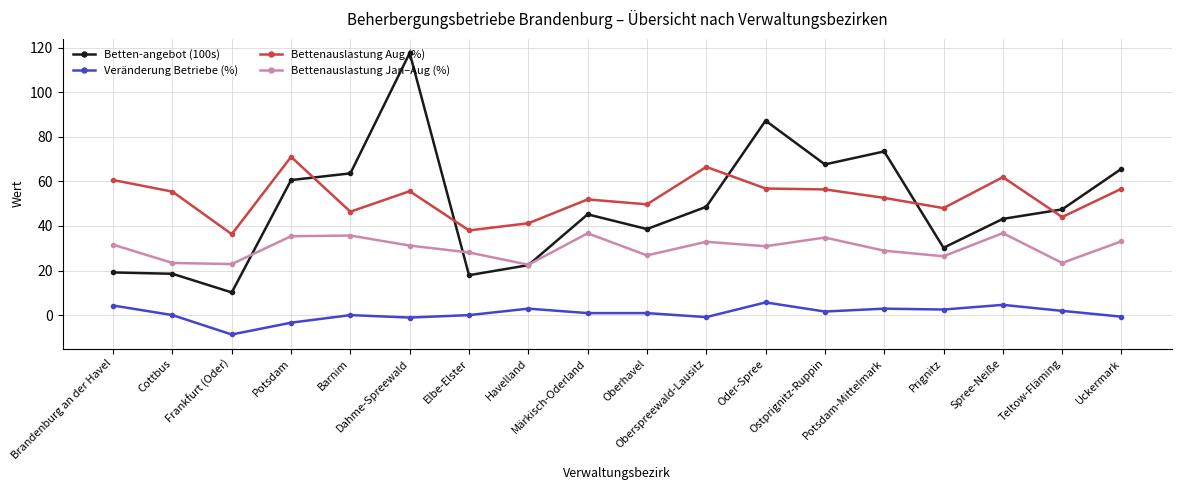

What is the smallest value displayed?

-8.7